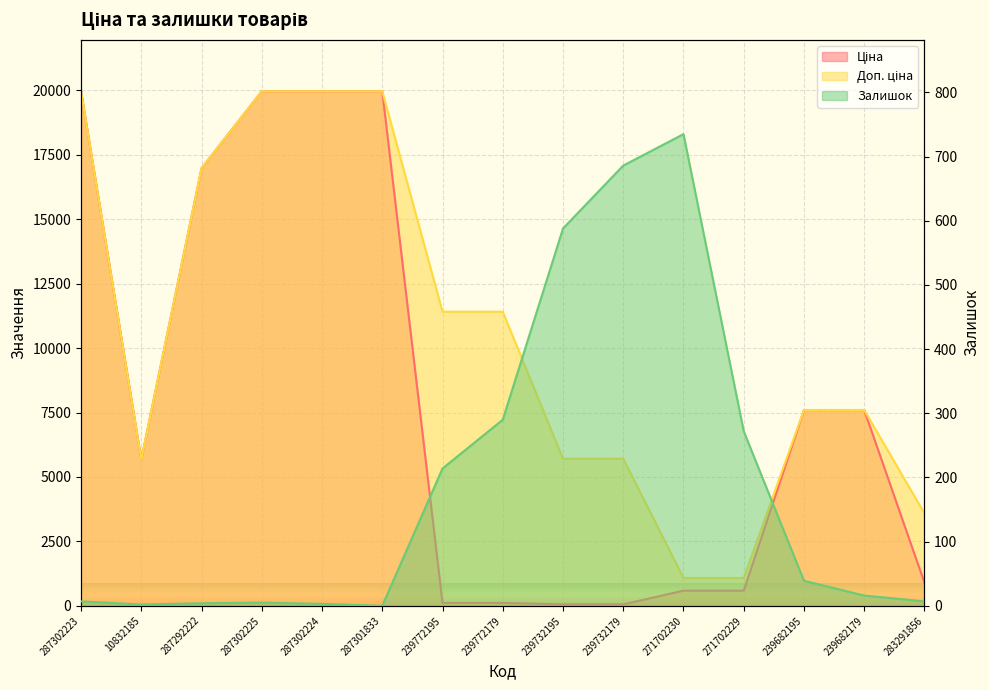

Is the value of Залишок at 287301833 greater than the value of Доп. ціна at 239772195?

No